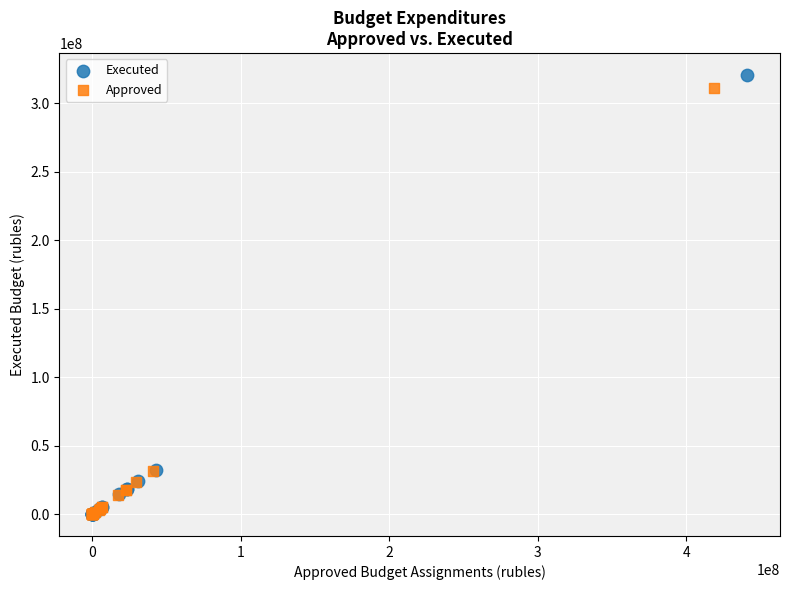

Which series has the widest spread of Y values?

Executed